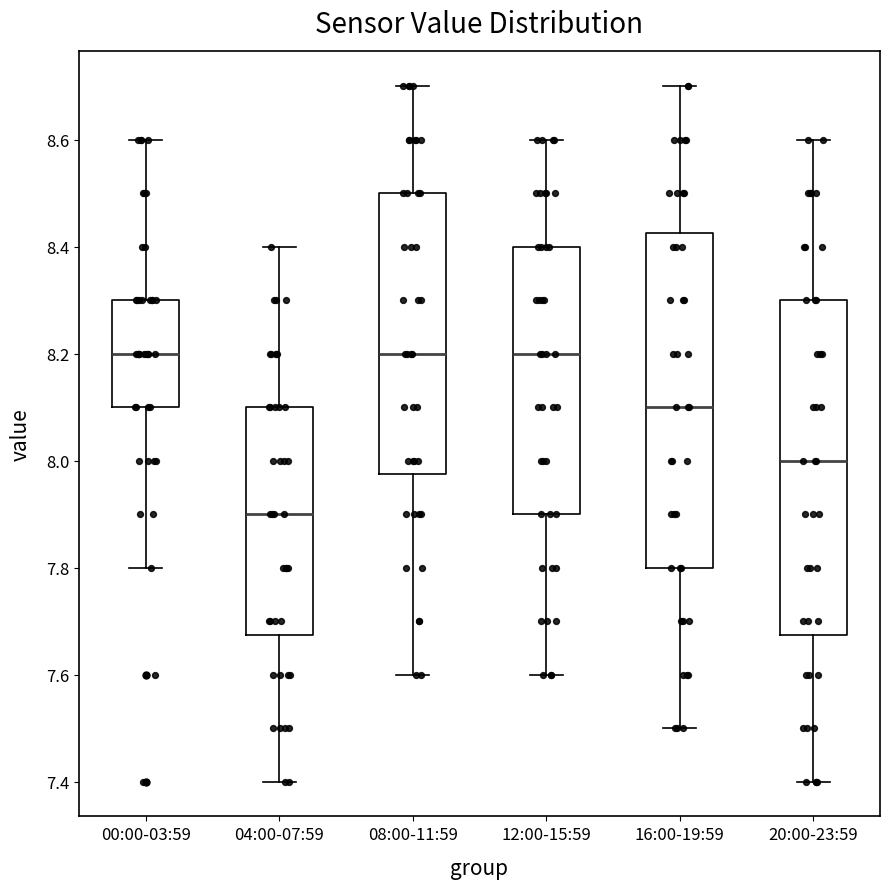

Reading left to right, read every box against the y-axis: the position of its median line, the range the box covers, and the ends of its whiskers. The values are not printed on the chart, so give them approximately, as read against the axis.

00:00-03:59: median 8.20, box 8.10 to 8.30, whiskers 7.80 to 8.60
04:00-07:59: median 7.90, box 7.68 to 8.10, whiskers 7.40 to 8.40
08:00-11:59: median 8.20, box 7.98 to 8.50, whiskers 7.60 to 8.70
12:00-15:59: median 8.20, box 7.90 to 8.40, whiskers 7.60 to 8.60
16:00-19:59: median 8.10, box 7.80 to 8.42, whiskers 7.50 to 8.70
20:00-23:59: median 8.00, box 7.68 to 8.30, whiskers 7.40 to 8.60